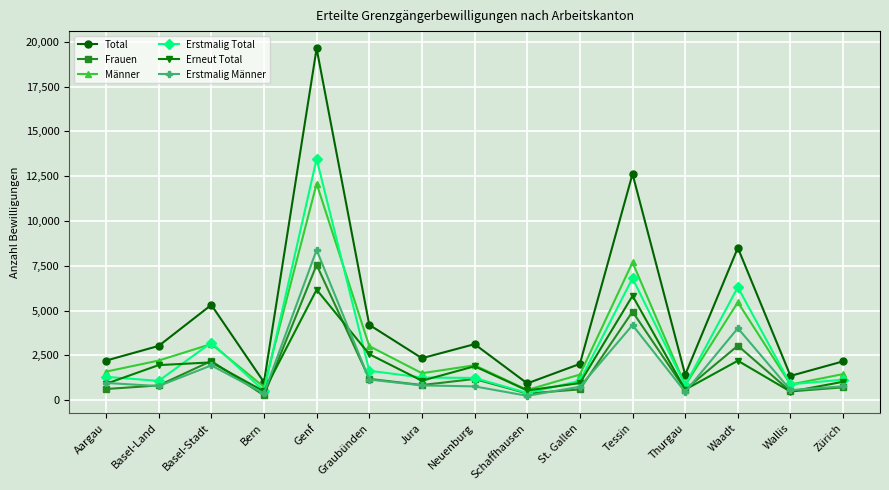

True or false: Total and Erstmalig Männer intersect in this chart.

False